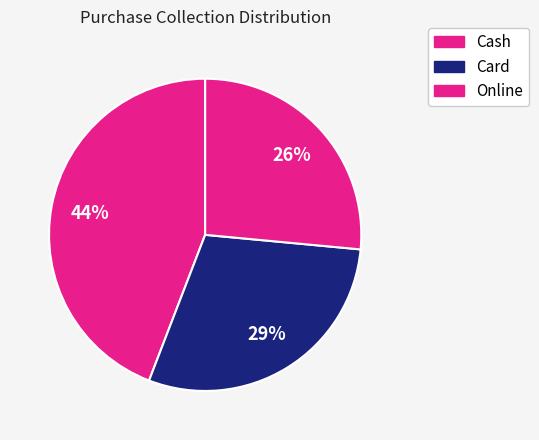

Count the number of slices in the pie.

3